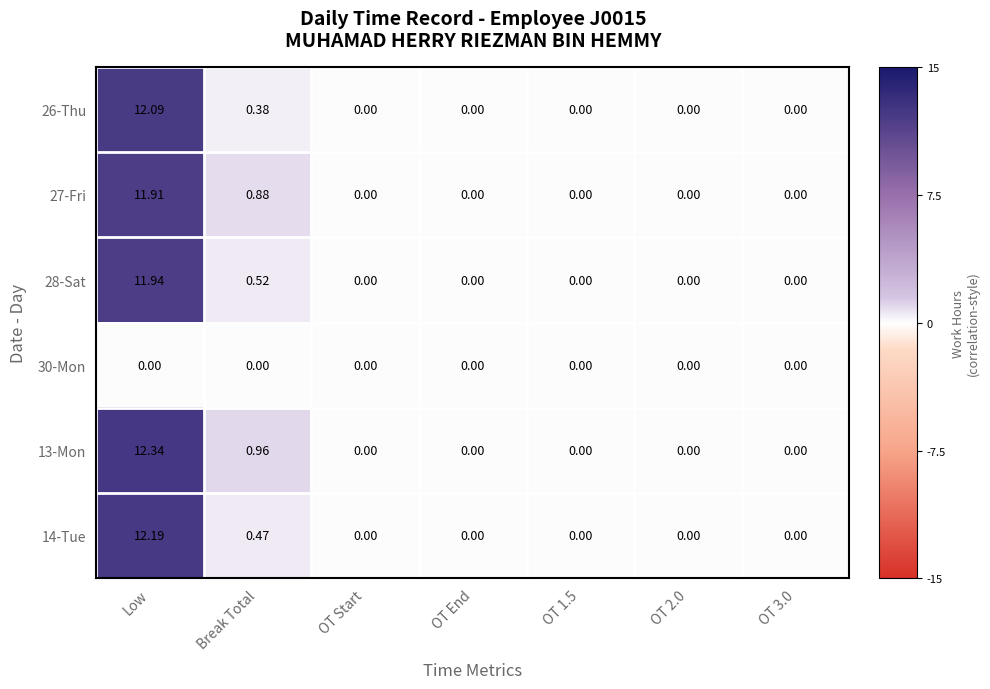

Which category has the highest value across all series?

Low